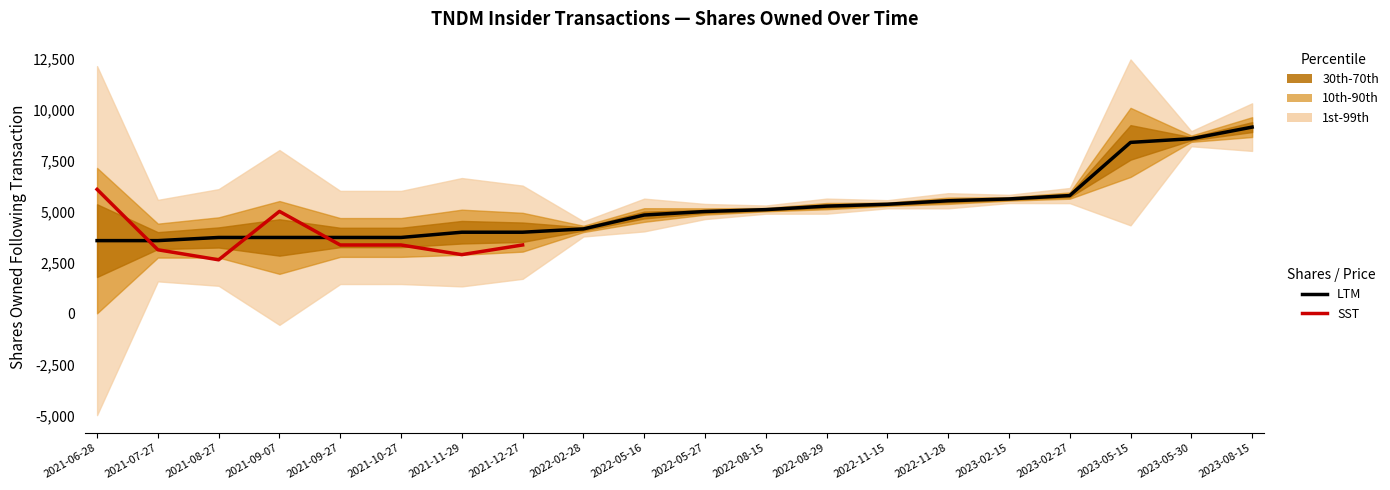

Is it true that SST equals 1405.2 at 2021-09-27?

False